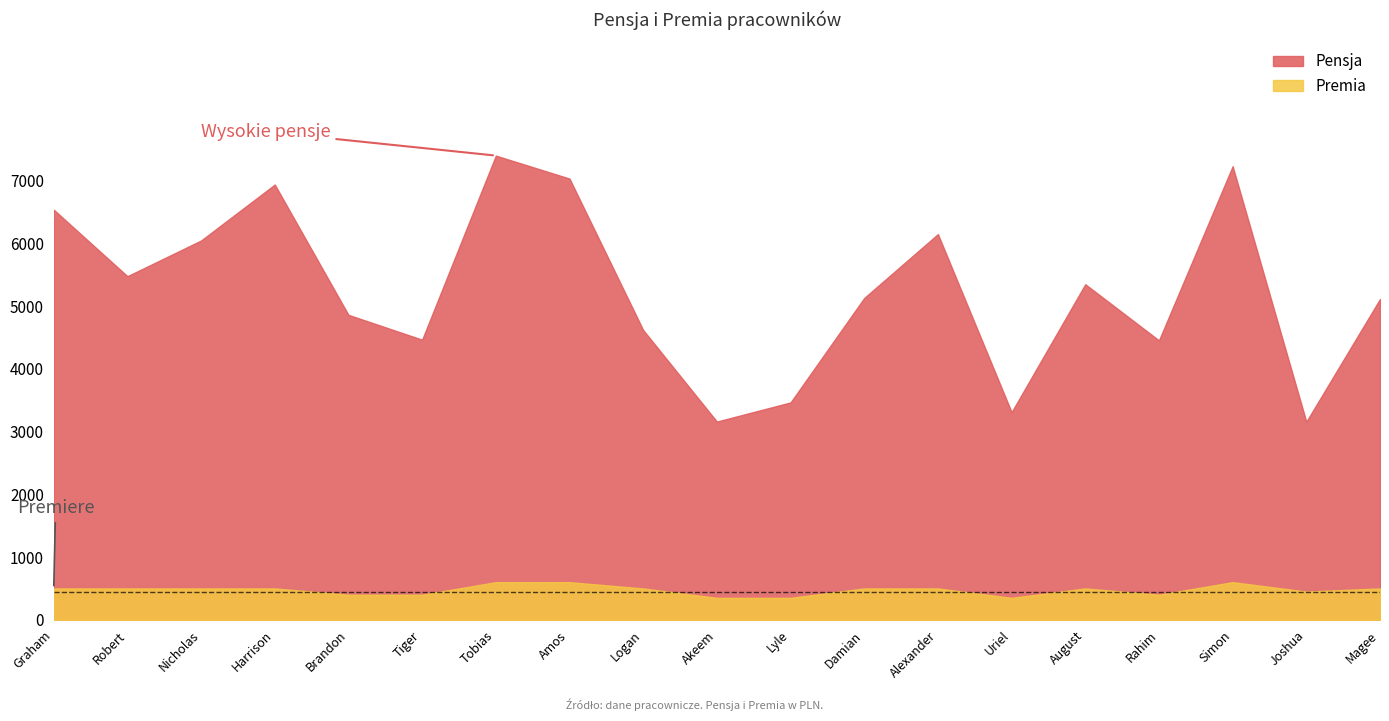

What is the highest value of the Premia series?

600